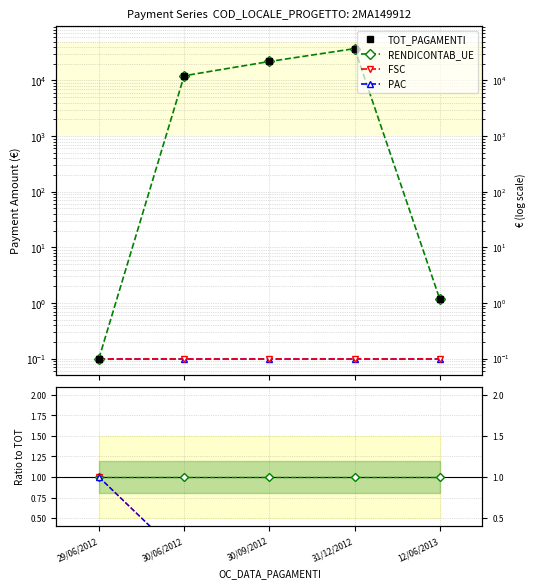

At which category is the sum across all series the highest?

31/12/2012